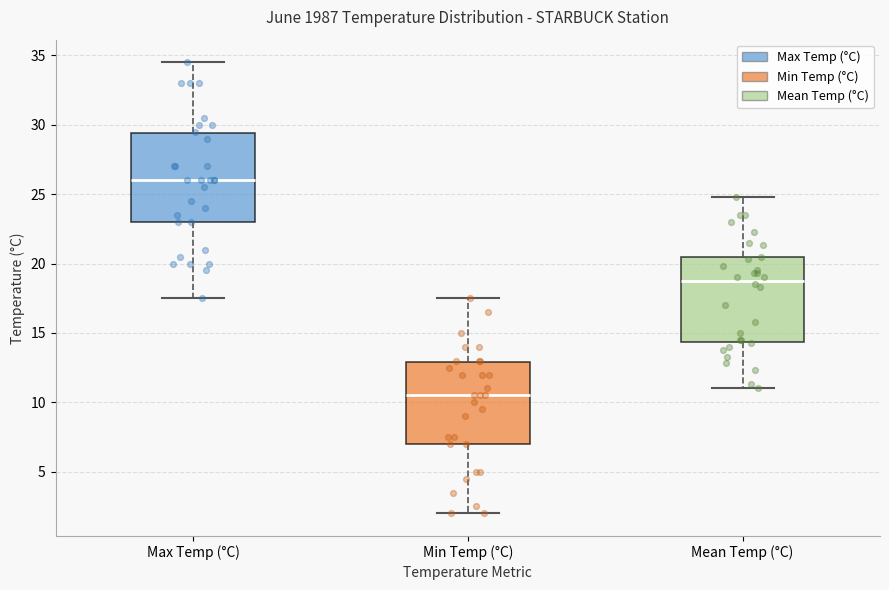

Where does the lower whisker of the box for Max Temp (°C) end on the y-axis? The values are not printed on the chart, so give them approximately, as read against the axis.

17.5